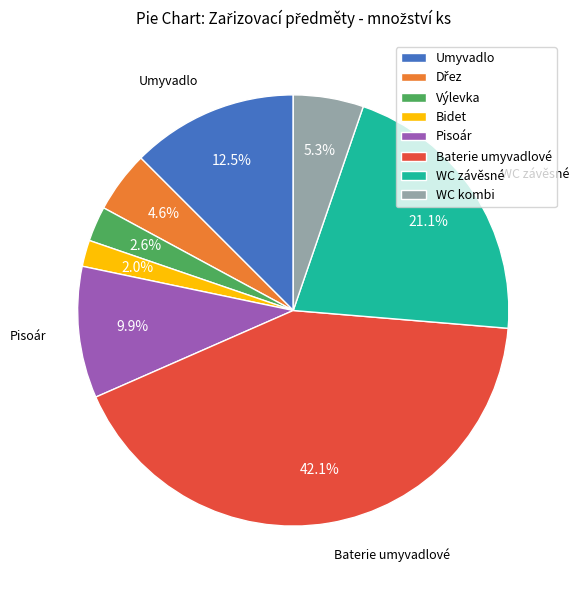

Which has a higher value, Umyvadlo or Bidet?

Umyvadlo